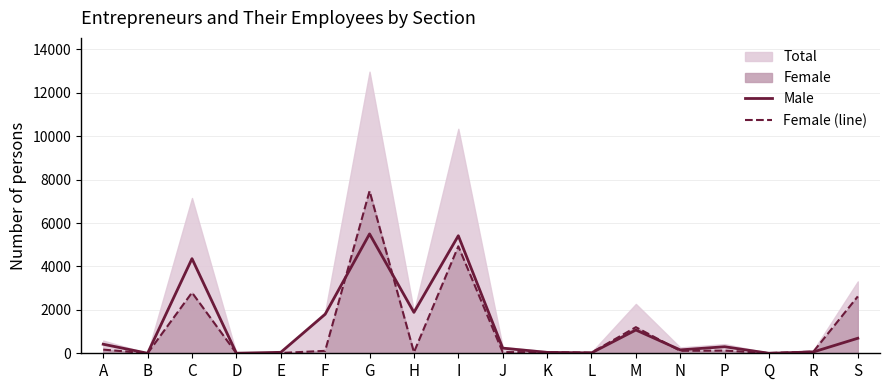

At which category does Male reach its first local valley?

B